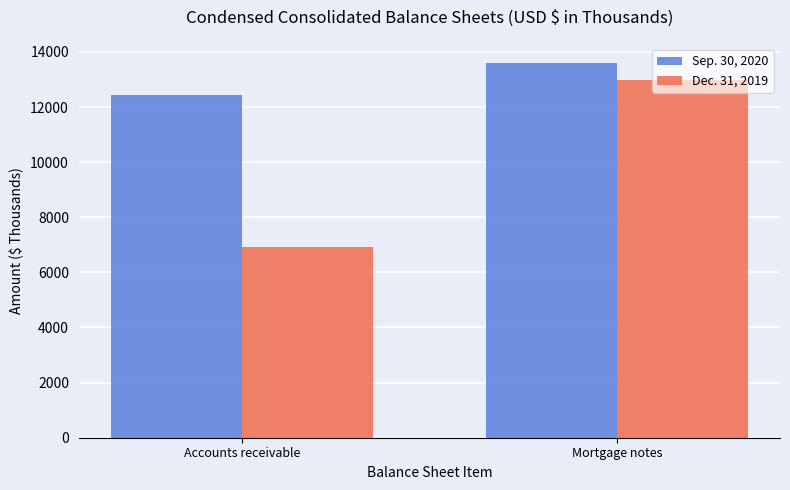

What is the spread (max minus min) of values at Mortgage notes?

611